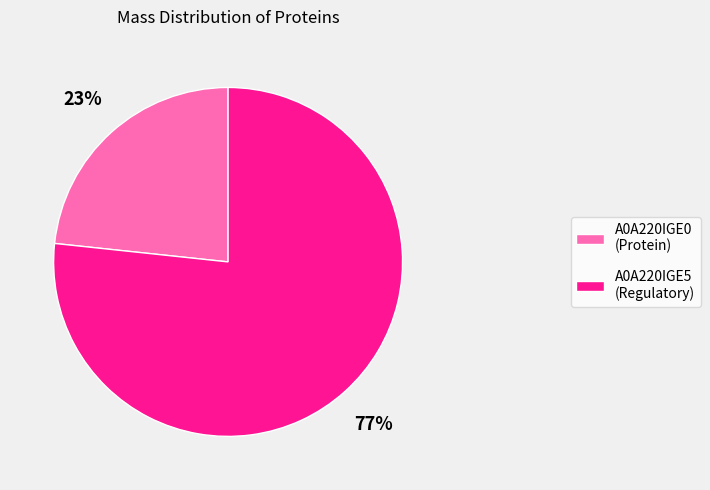

Is there any slice that represents more than half of the pie?

Yes